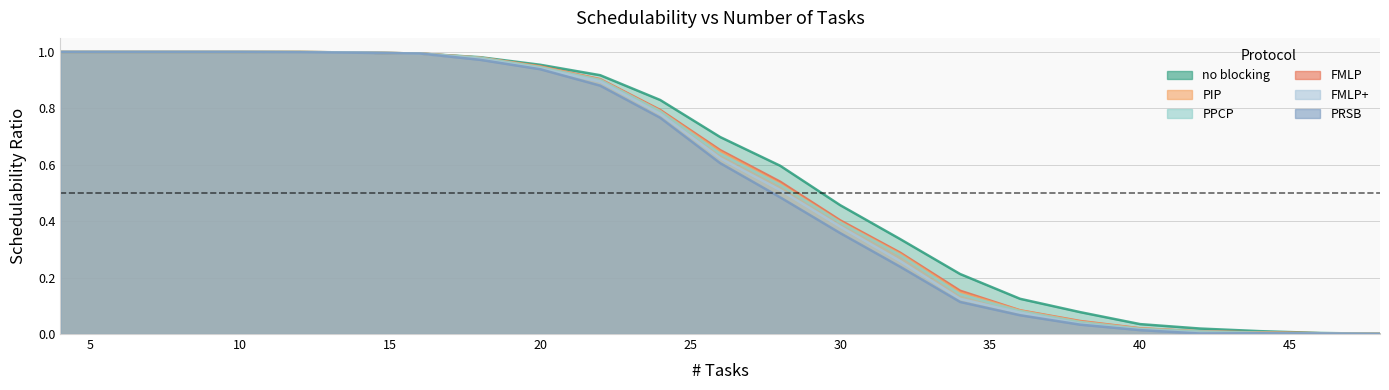

True or false: FMLP+ and PPCP cross at least once.

False